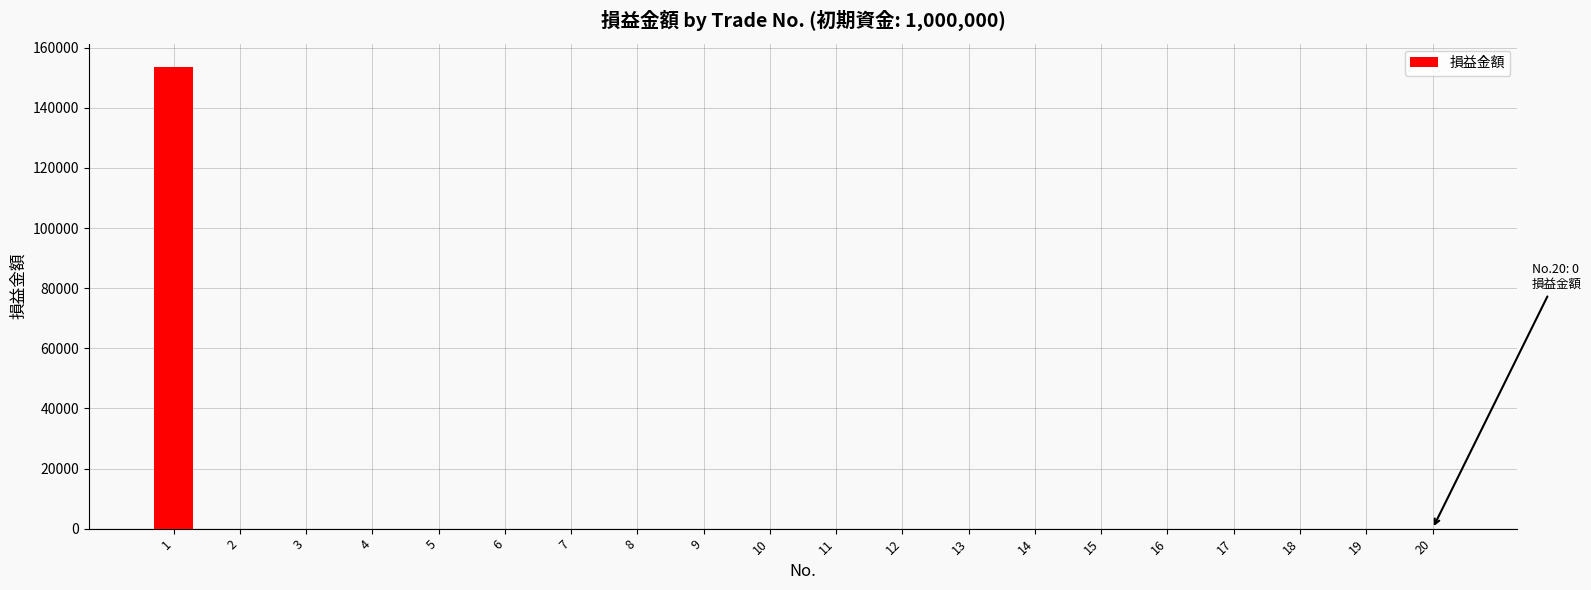

Reading right to left, transcribe all the data shown in this chart.

0.0	0.0	0.0	0.0	0.0	0.0	0.0	0.0	0.0	0.0	0.0	0.0	0.0	0.0	0.0	0.0	0.0	0.0	0.0	153684.2